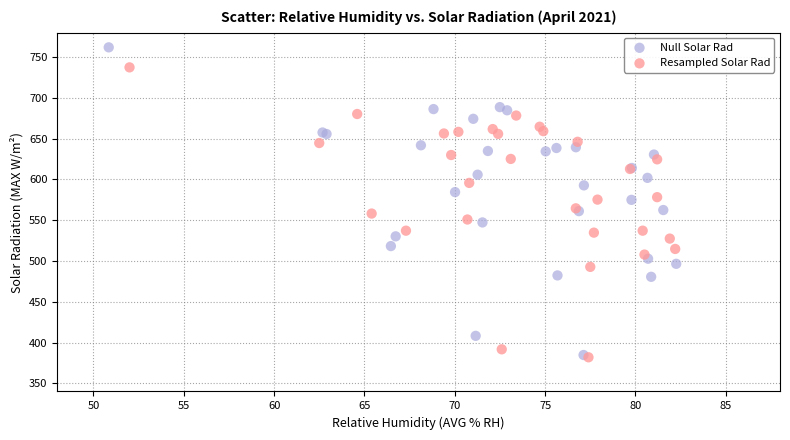

Which series has the largest Y range (max minus min)?

Null Solar Rad